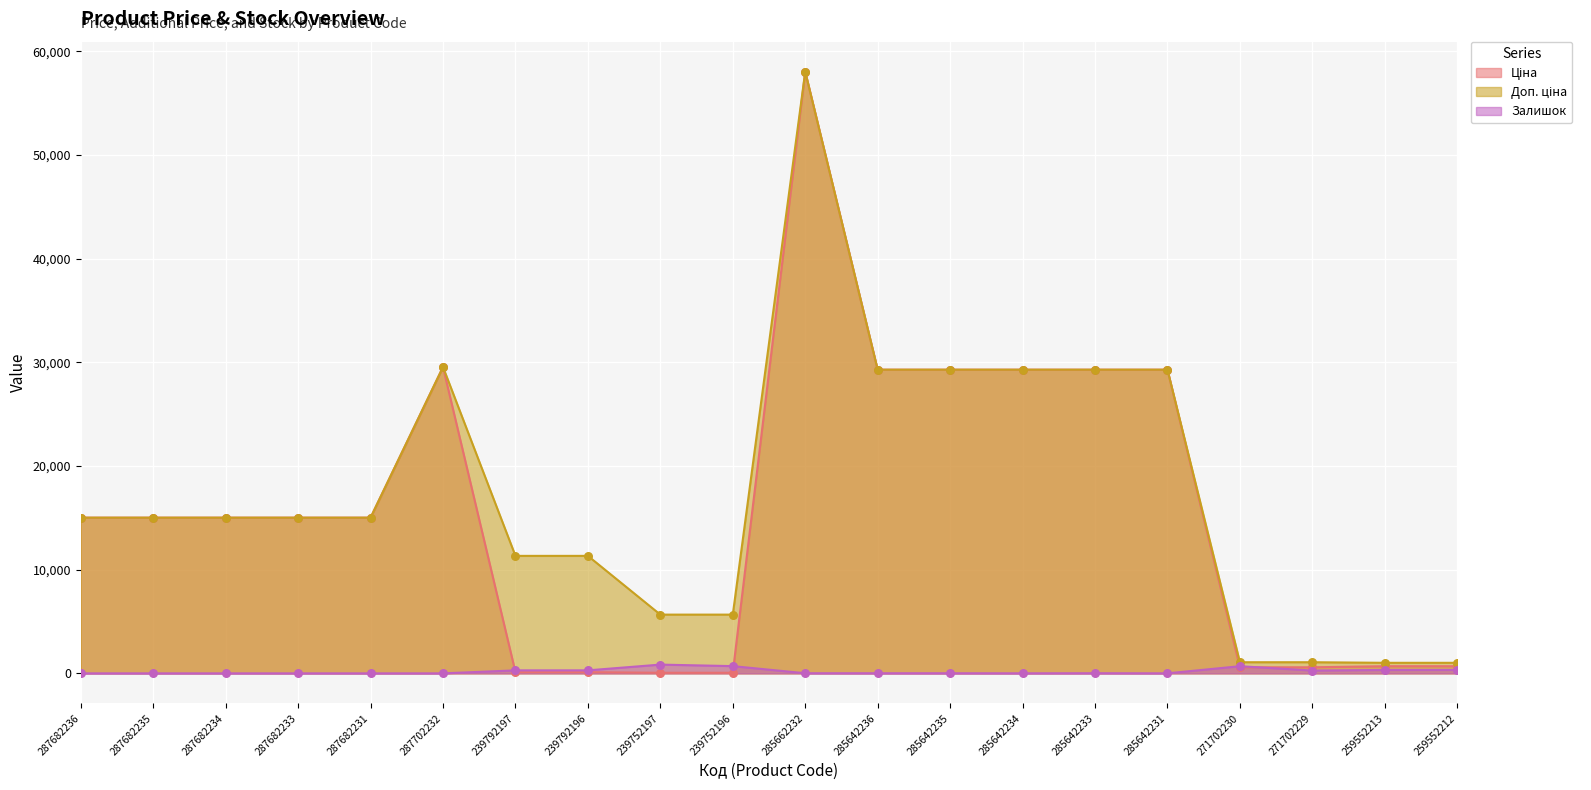

At which category is the sum across all series the highest?

285662232